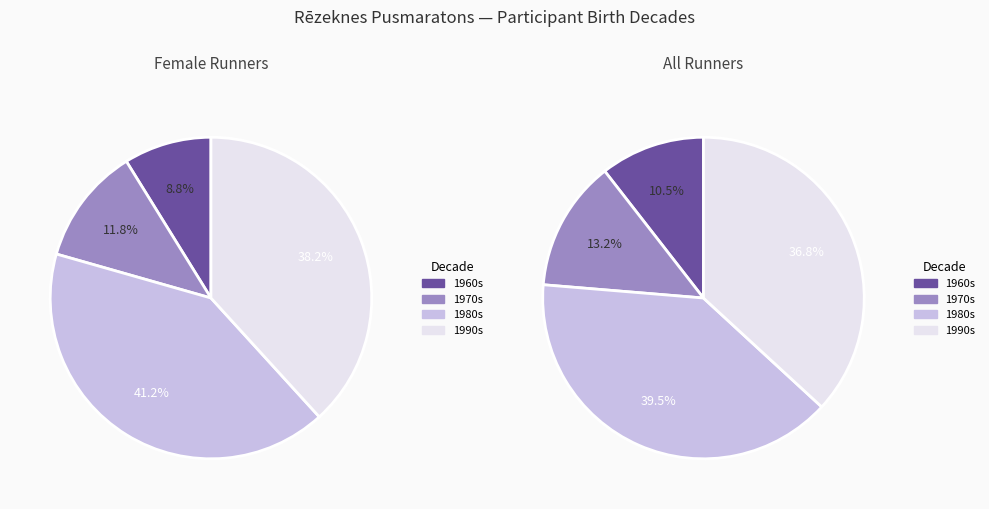

The 1 slice represents 43% of the pie. True or false?

False